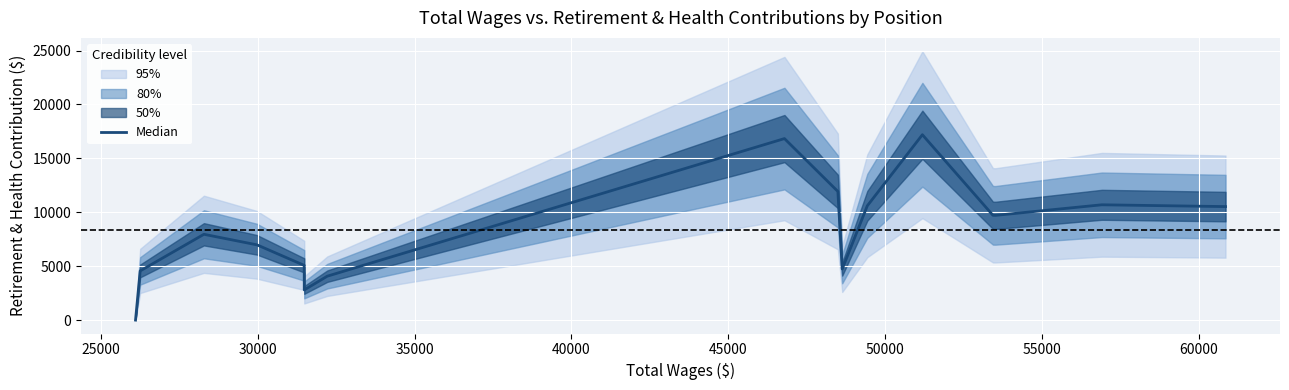

Is this an area chart (filled region under the line)?

No